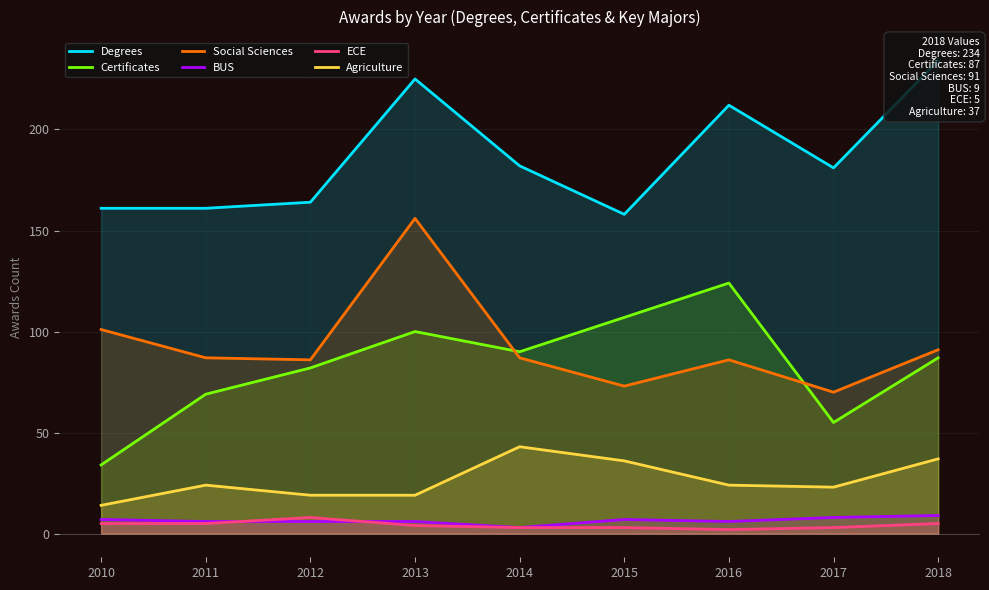

What is the value of the Agriculture point at the 3rd from the left?

19